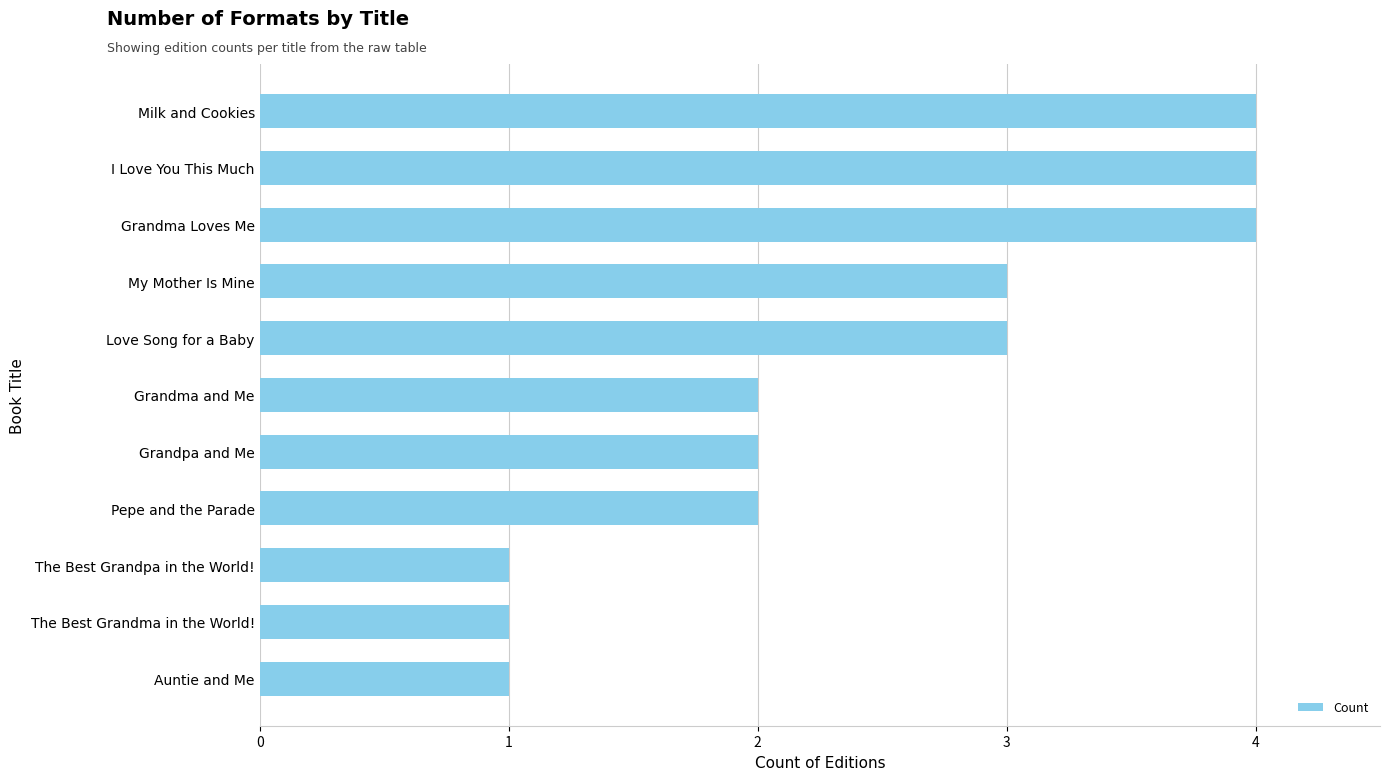

What is the maximum value shown in the chart?

4